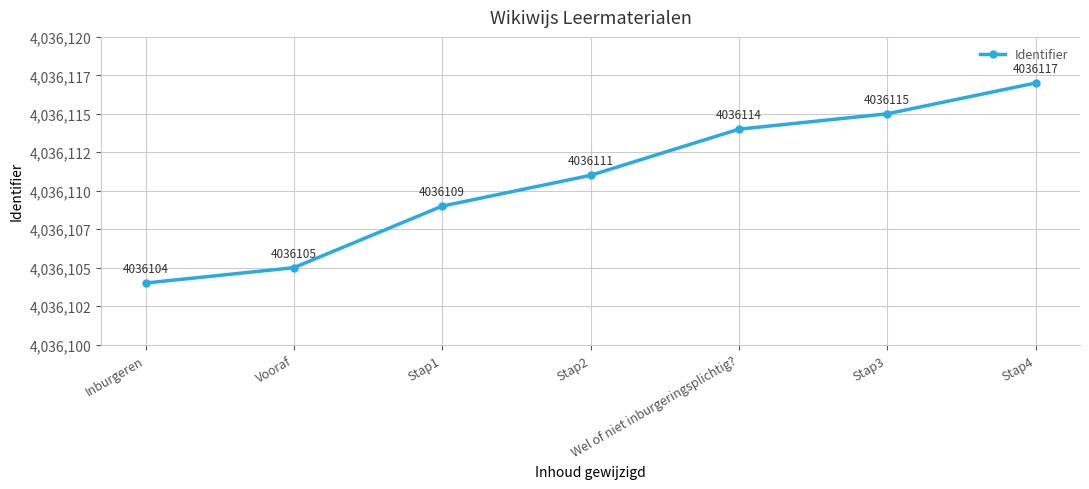

True or false: the data shows 7206115 at Vooraf.

False